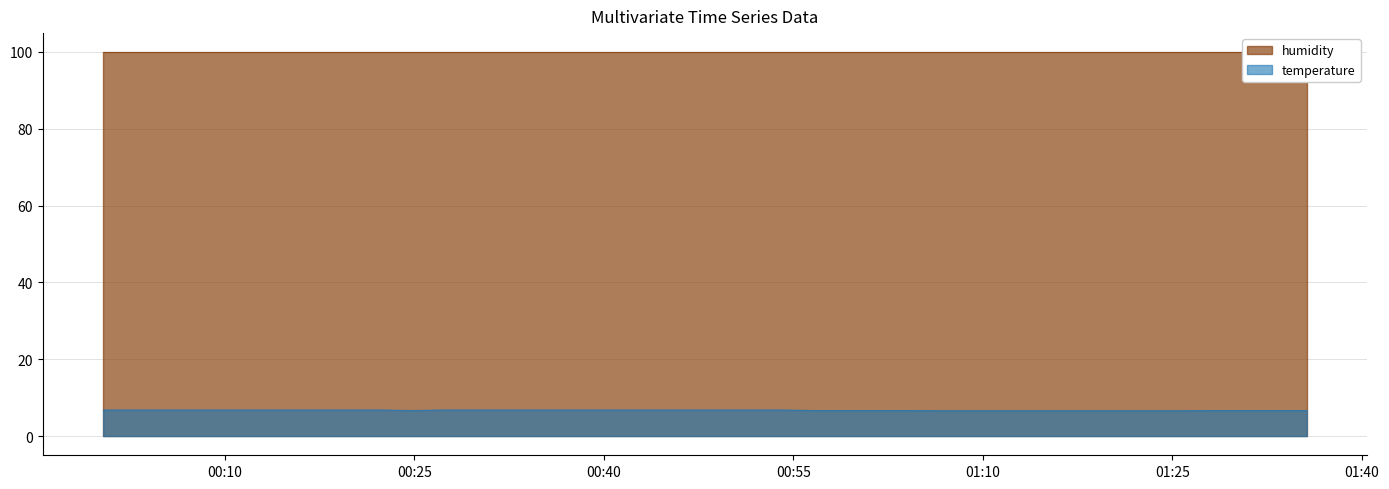

At which label is the value closest to 6?

2024-01-06T01:06:24